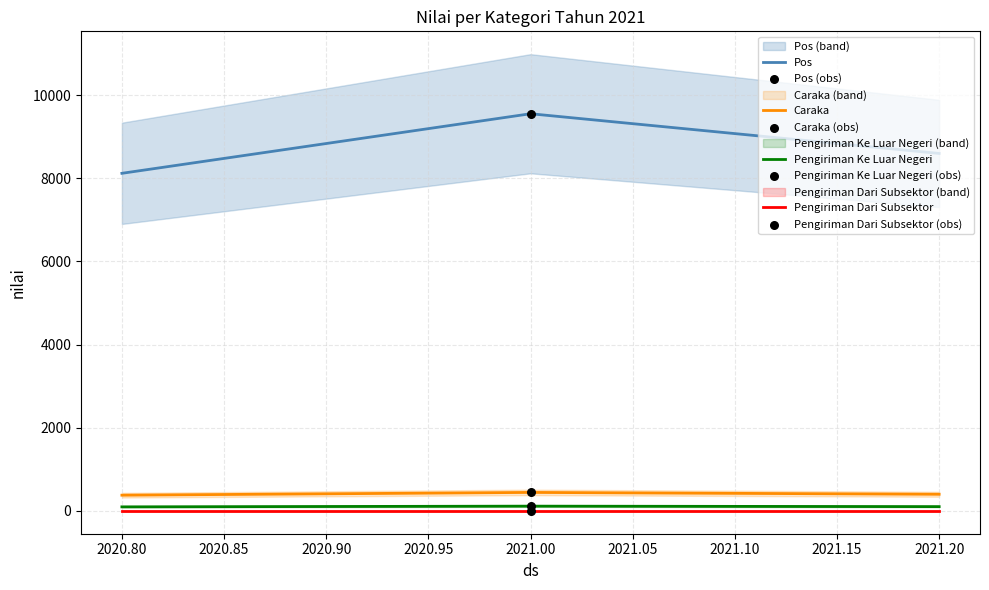

Which series has the widest spread of Y values?

Pos